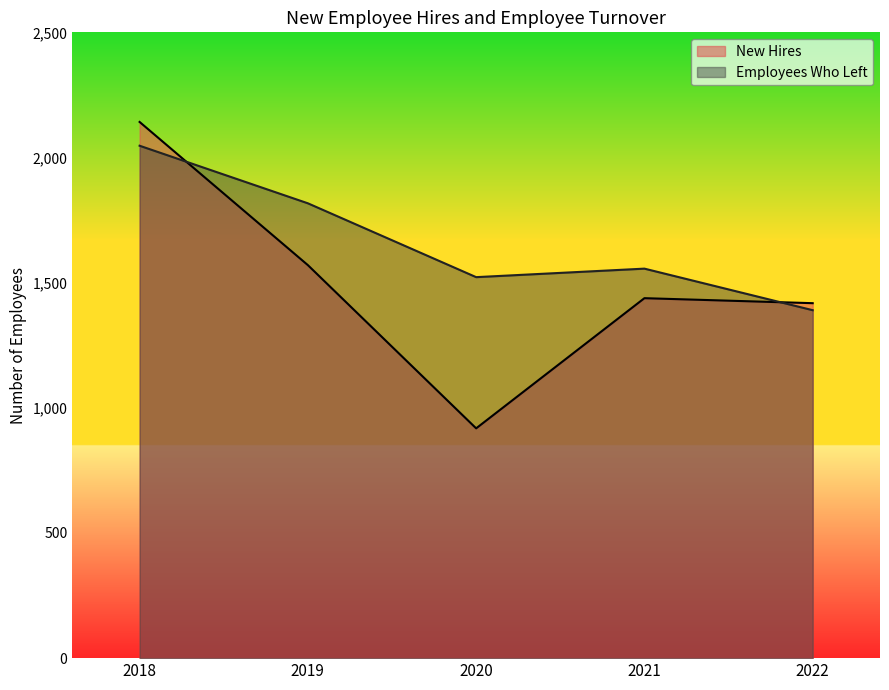

What is the lowest value of the New Hires series?

918